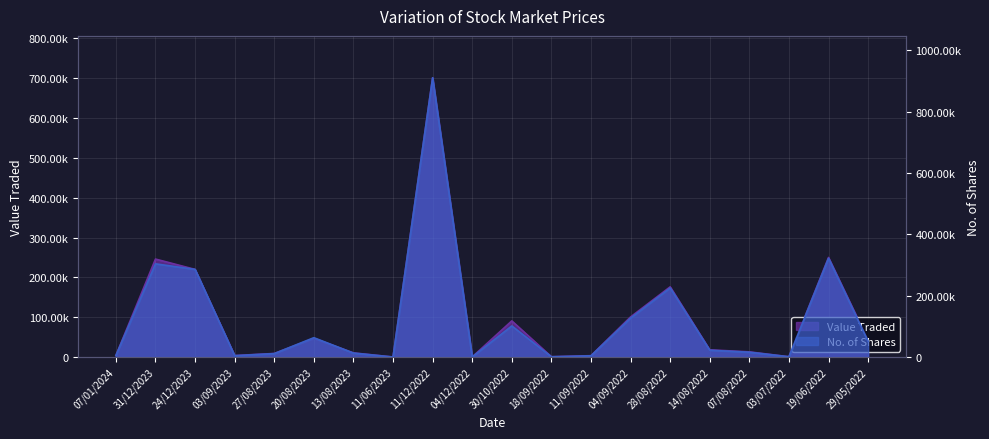

What is the maximum value shown in the chart?

910320